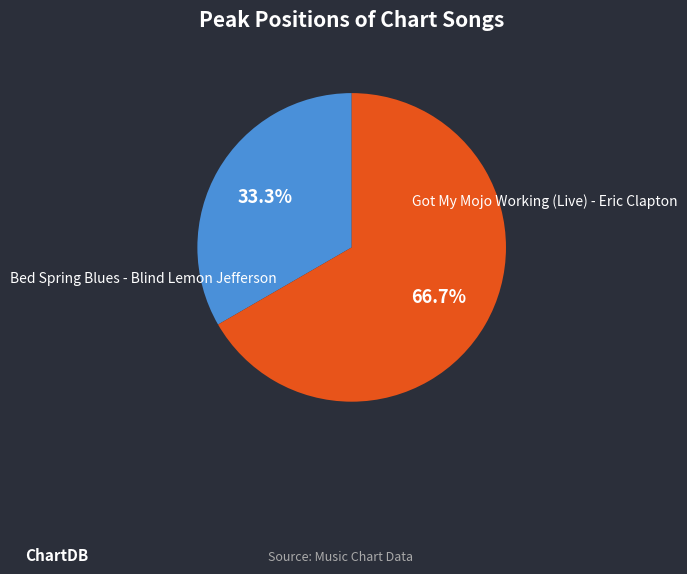

To the nearest percent, what is the average slice percentage?

50%